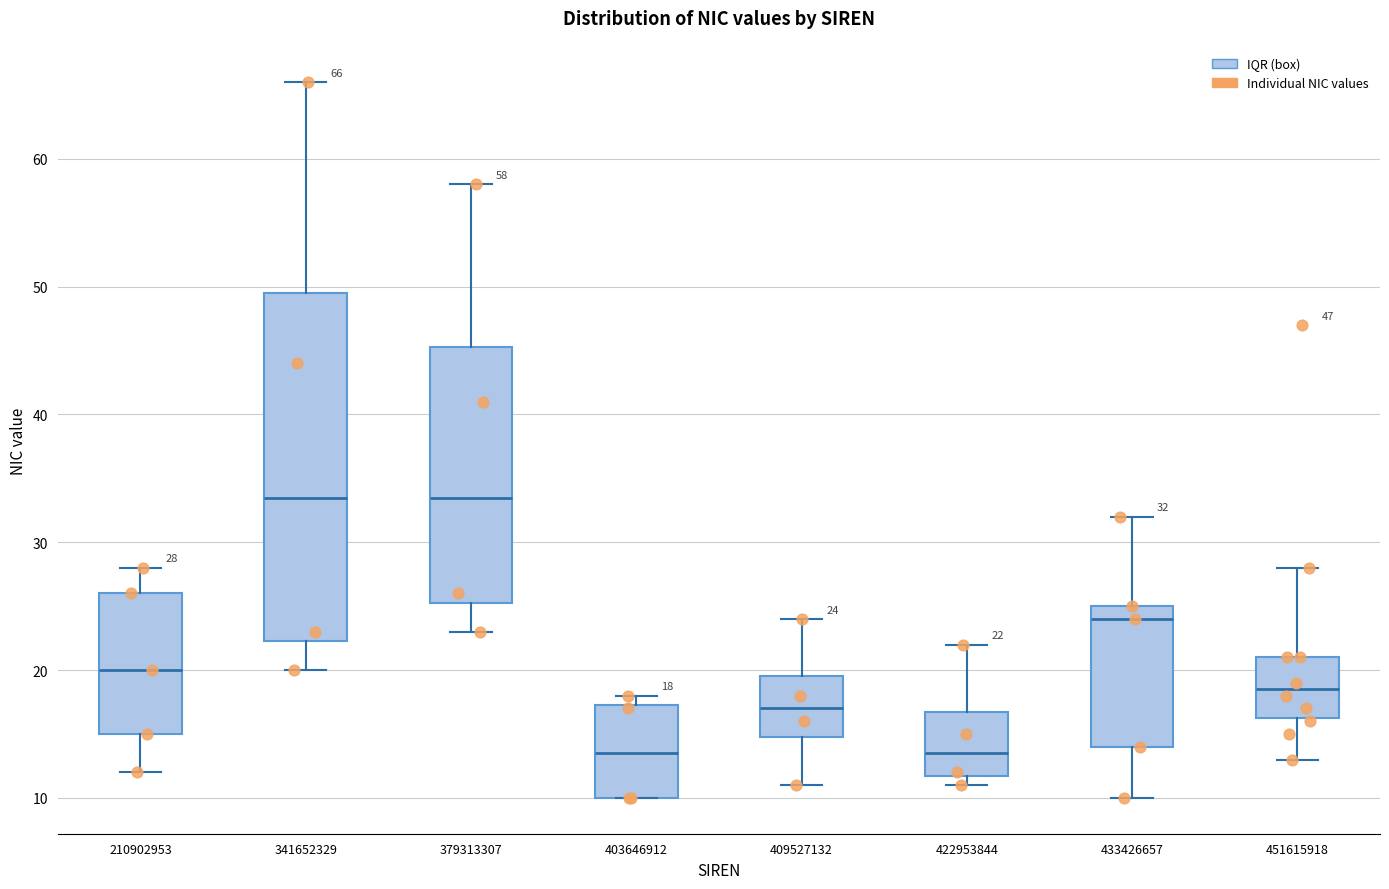

Comparing the boxes themselves (not the whiskers), which one is the tallest?

341652329